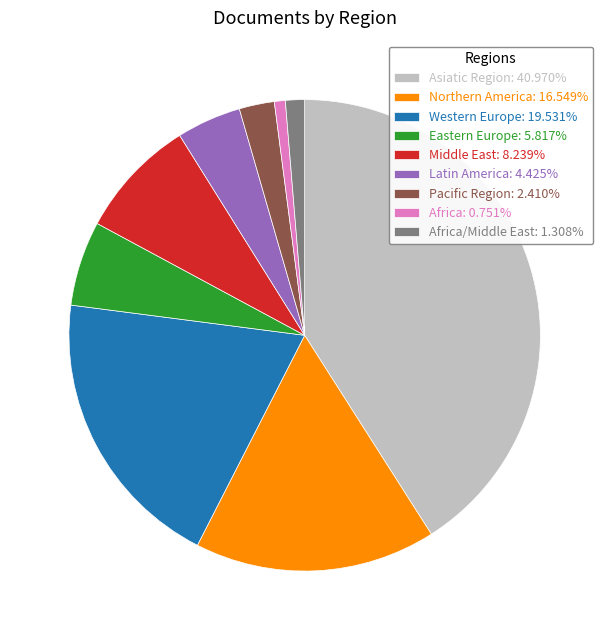

How many segments does this pie chart have?

9